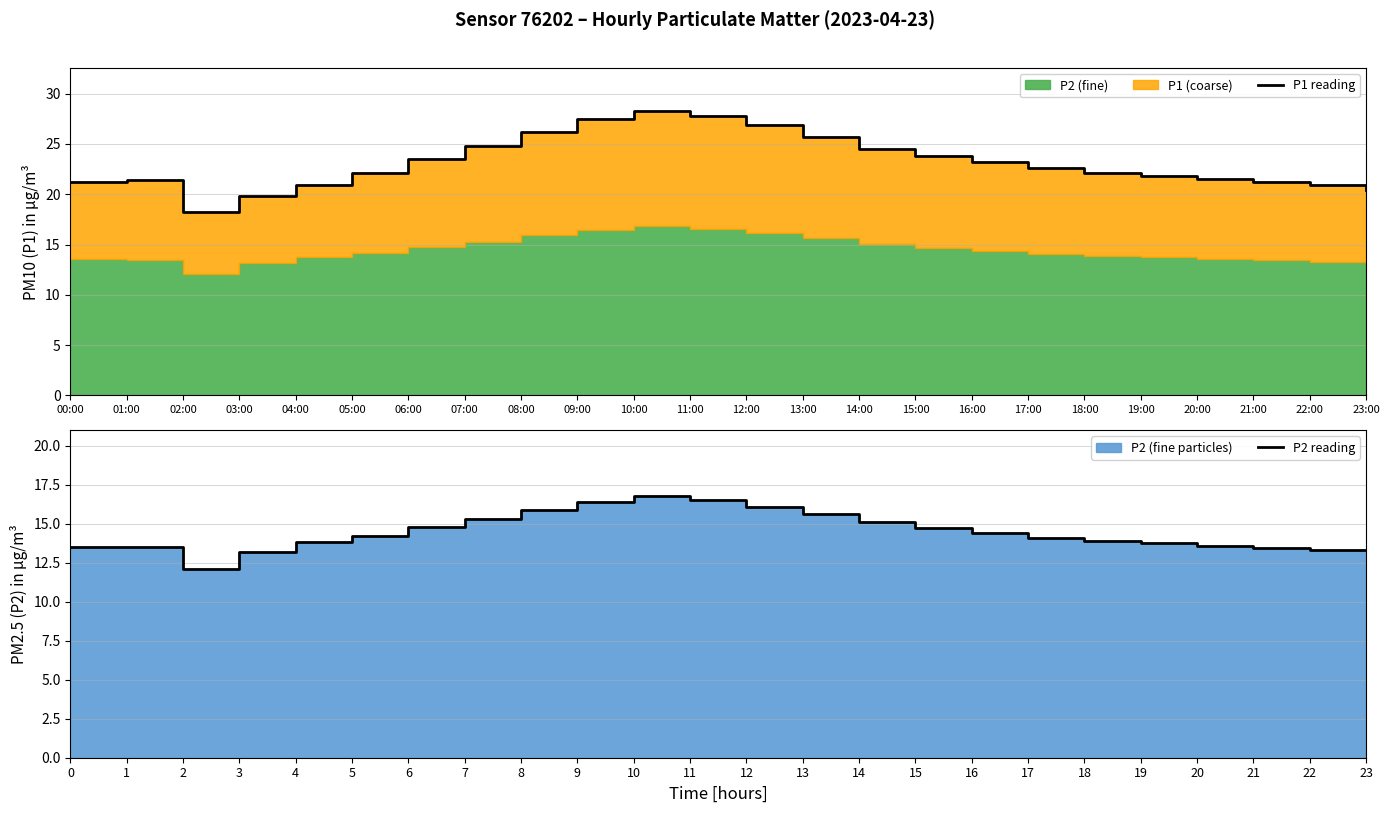

Rank the series by their maximum value, from lowest to highest.

P2 reading, P1 reading